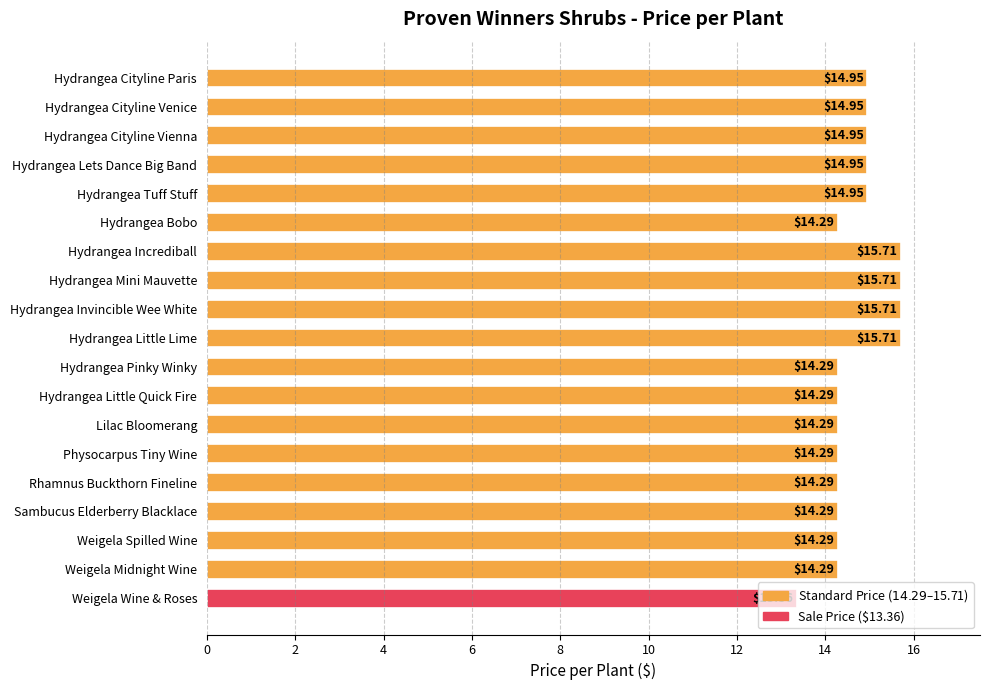

What is the label of the 16th bar from the bottom?

Hydrangea Lets Dance Big Band